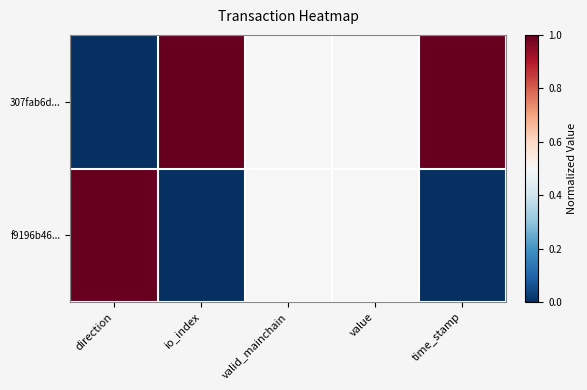

Which has a higher value, value or direction?

value